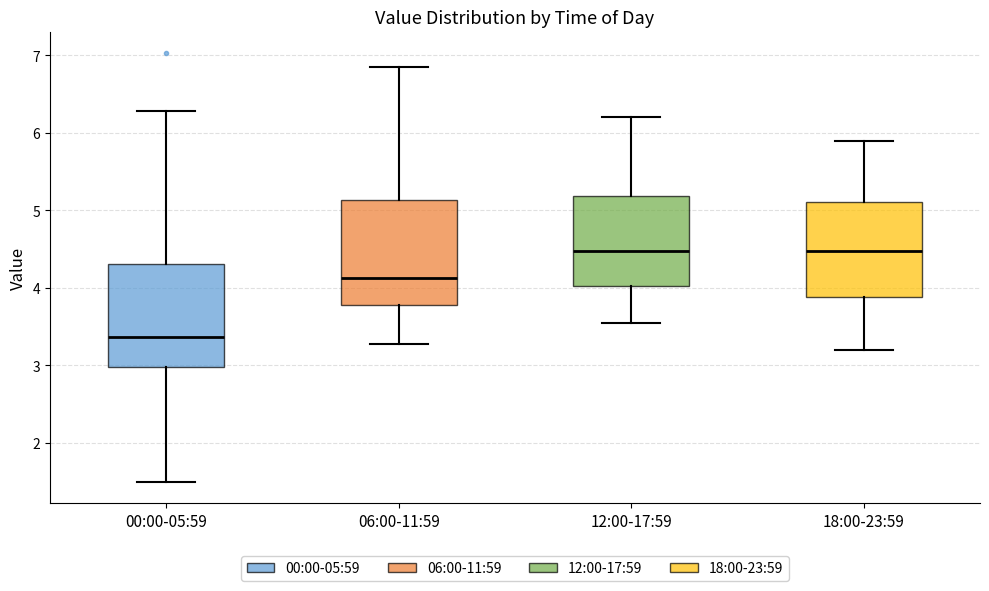

Which box has the lowest median line?

00:00-05:59